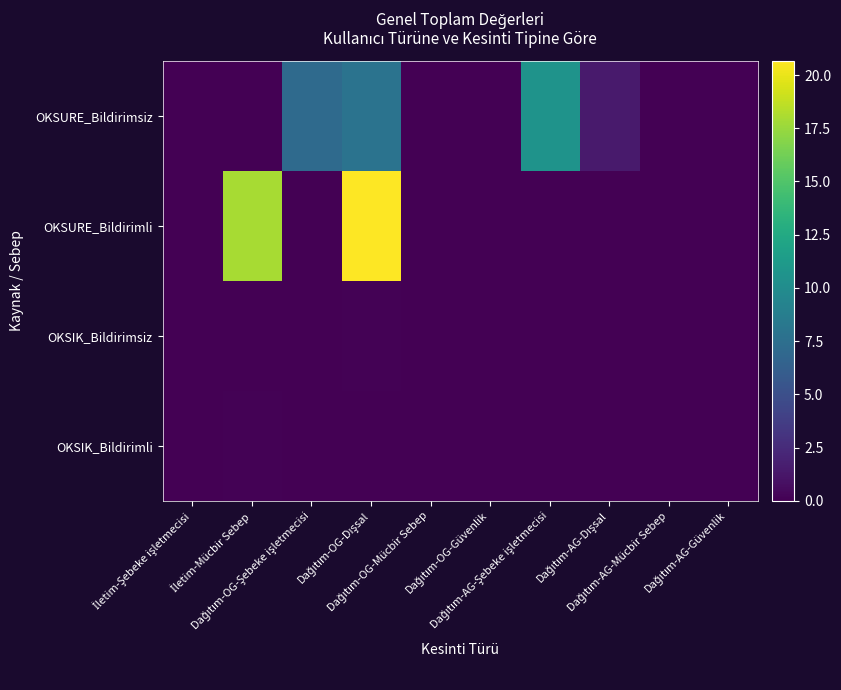

What is the greatest value displayed?

20.7